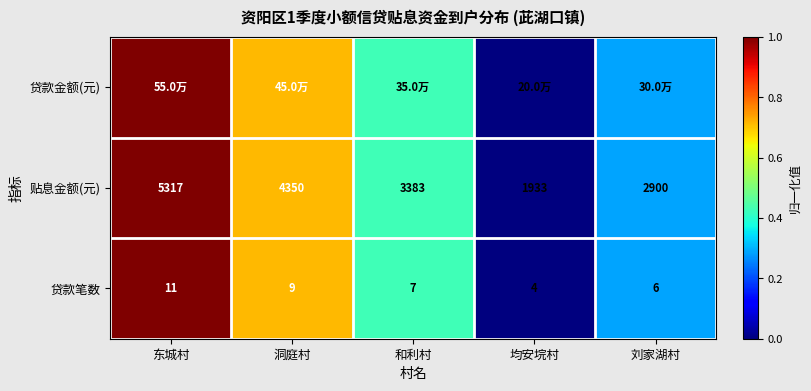

List the labels in order of 贴息金额(元) value, smallest first.

均安垸村, 刘家湖村, 和利村, 洞庭村, 东城村